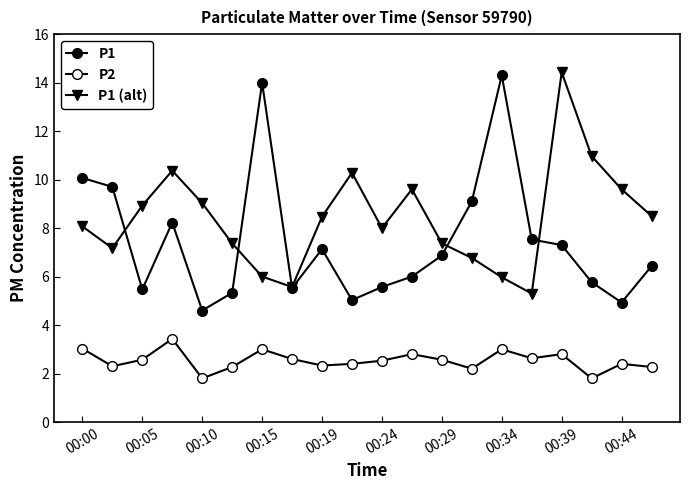

Does the chart have visible grid lines?

No